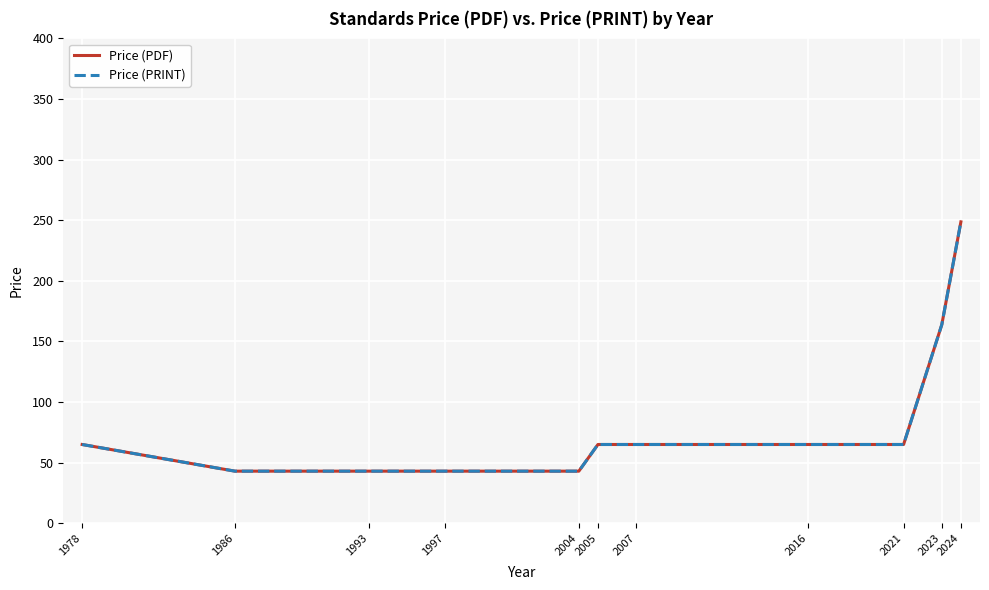

Rank the categories by Price (PDF) value from lowest to highest.

1986, 1993, 1997, 2004, 1978, 2005, 2007, 2016, 2021, 2023, 2024